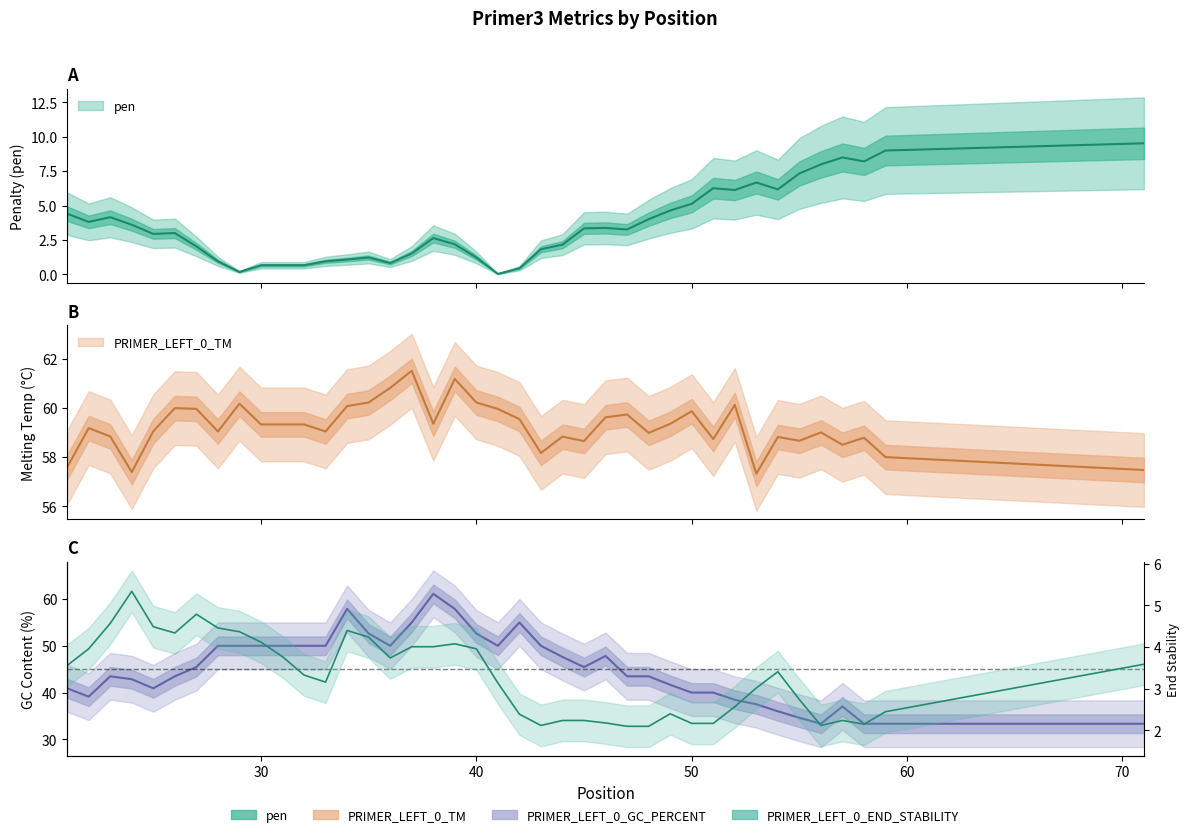

The PRIMER_LEFT_0_GC_PERCENT series shows 41.7 at 49. True or false?

True